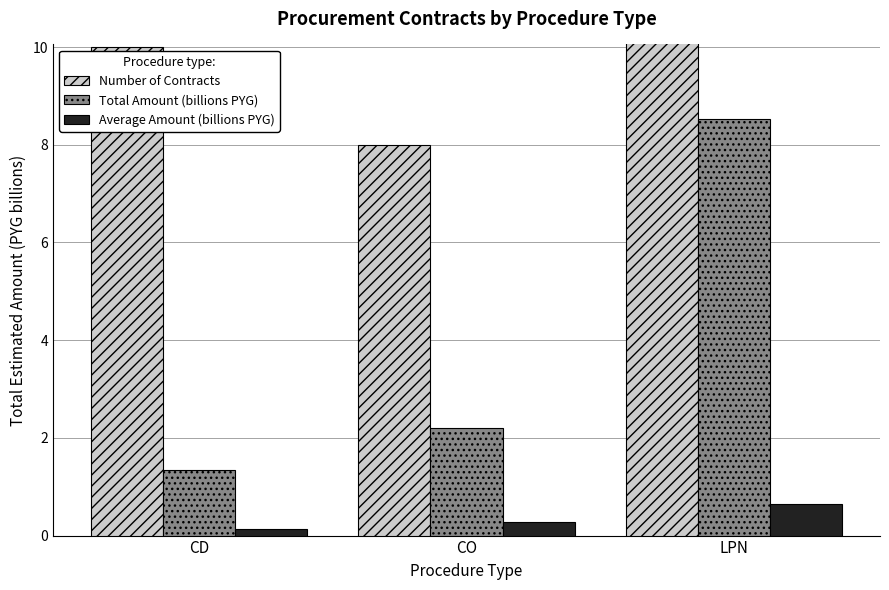

What is the difference between the second highest and minimum values in the Average Amount (billions PYG) series?

0.1